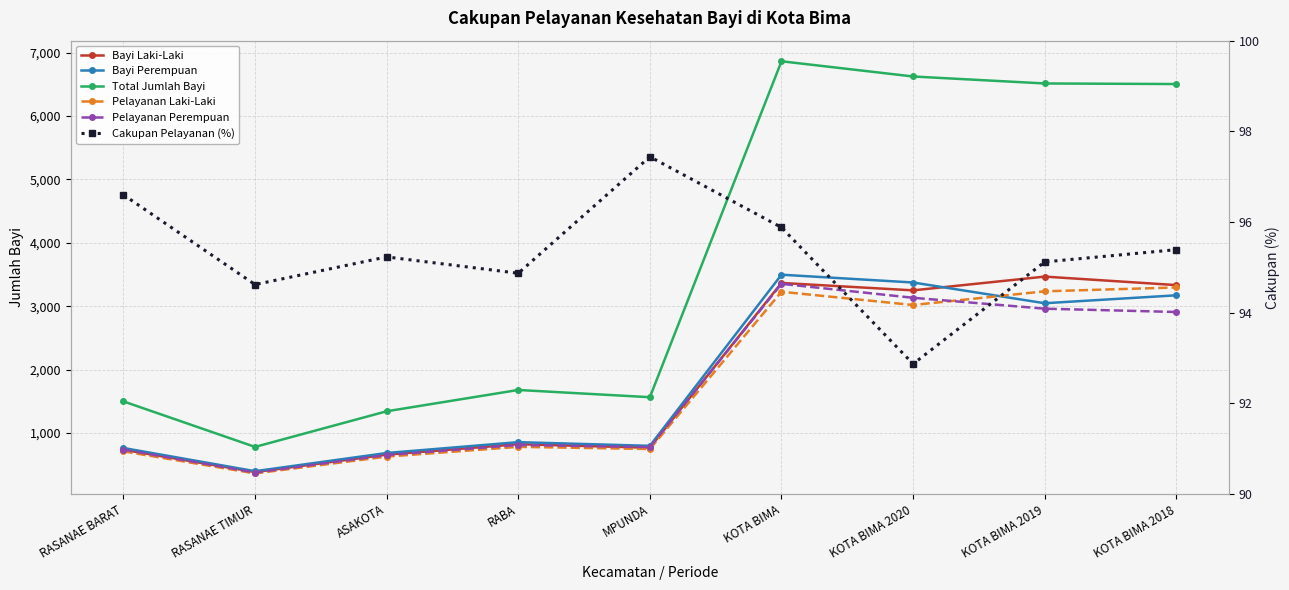

True or false: Total Jumlah Bayi has a value of 6503.0 at KOTA BIMA 2018.

True